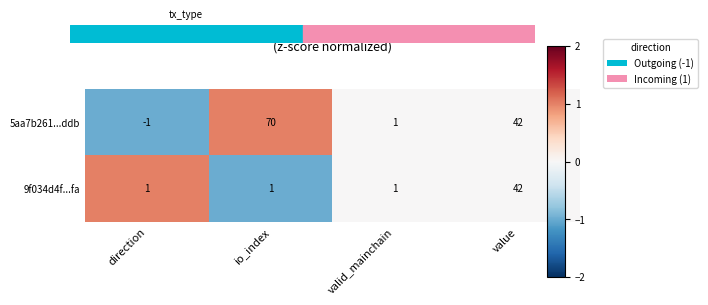

Count the number of categories in the chart.

4